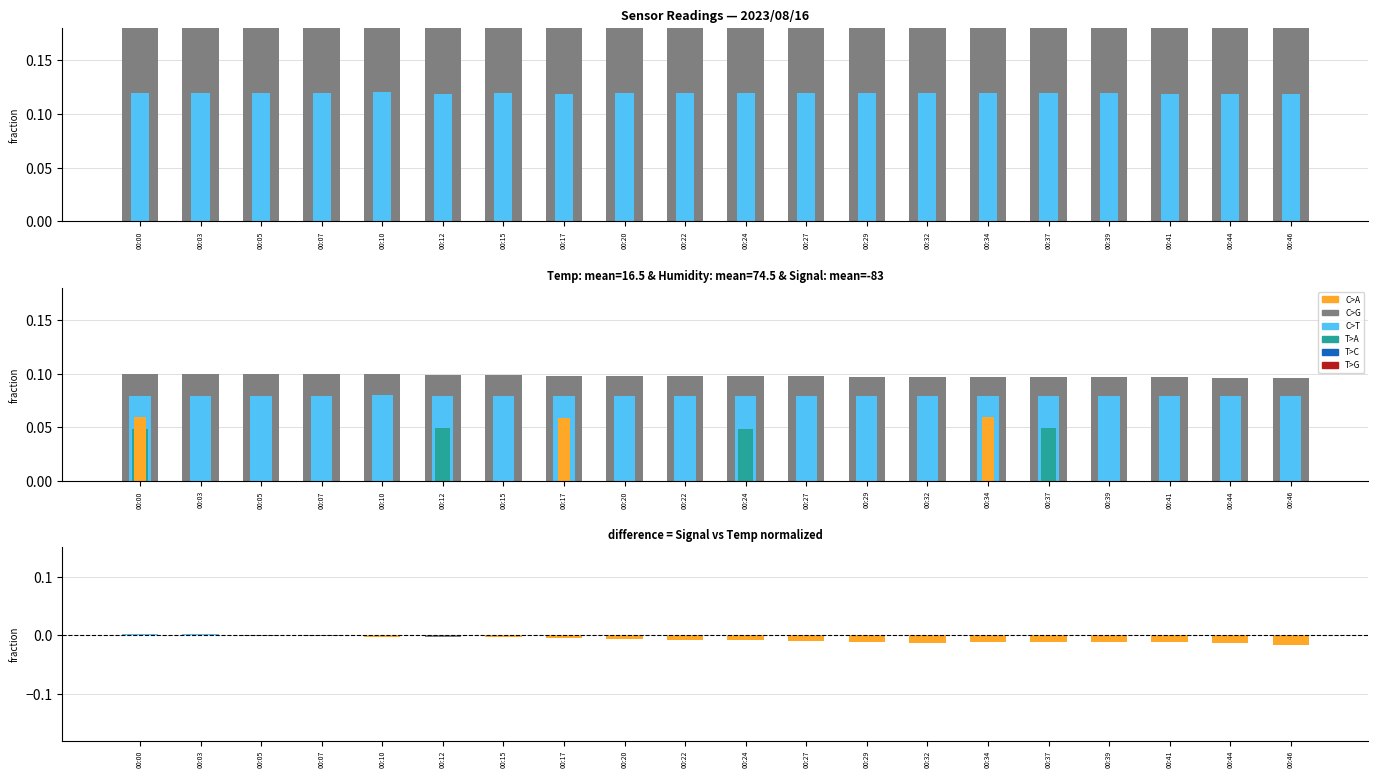

Is it true that the value at 00:24 is 1.6?

False